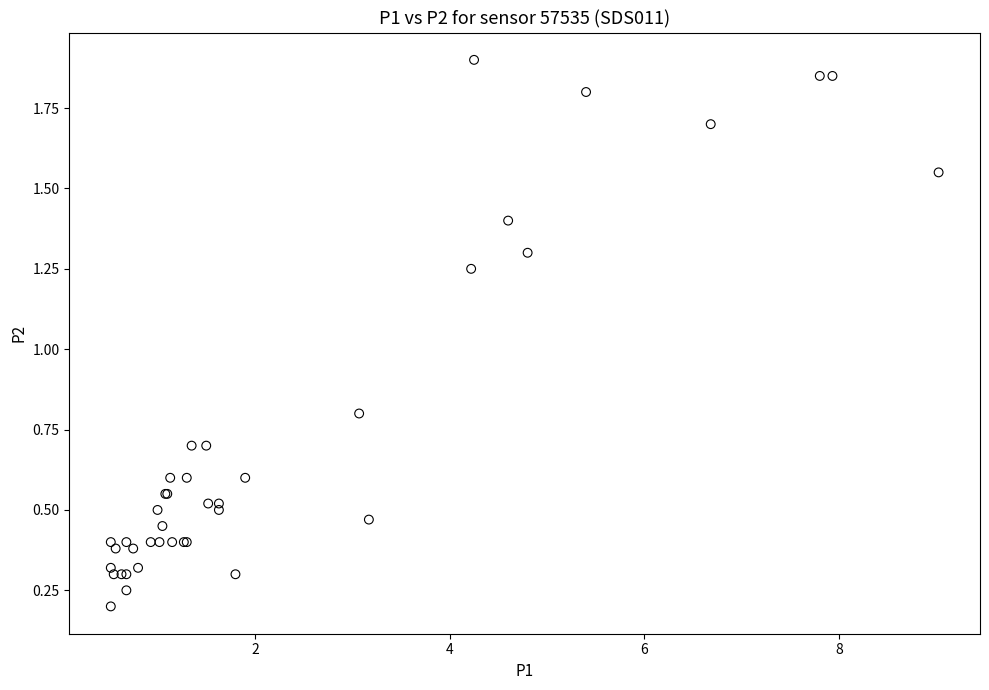

What Y value in the scatter plot is closest to 1?

0.8